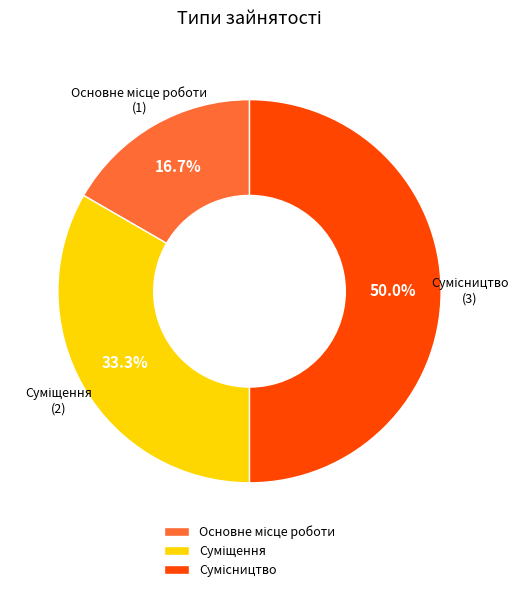

To the nearest percent, what percentage of the pie is Основне місце роботи?

17%